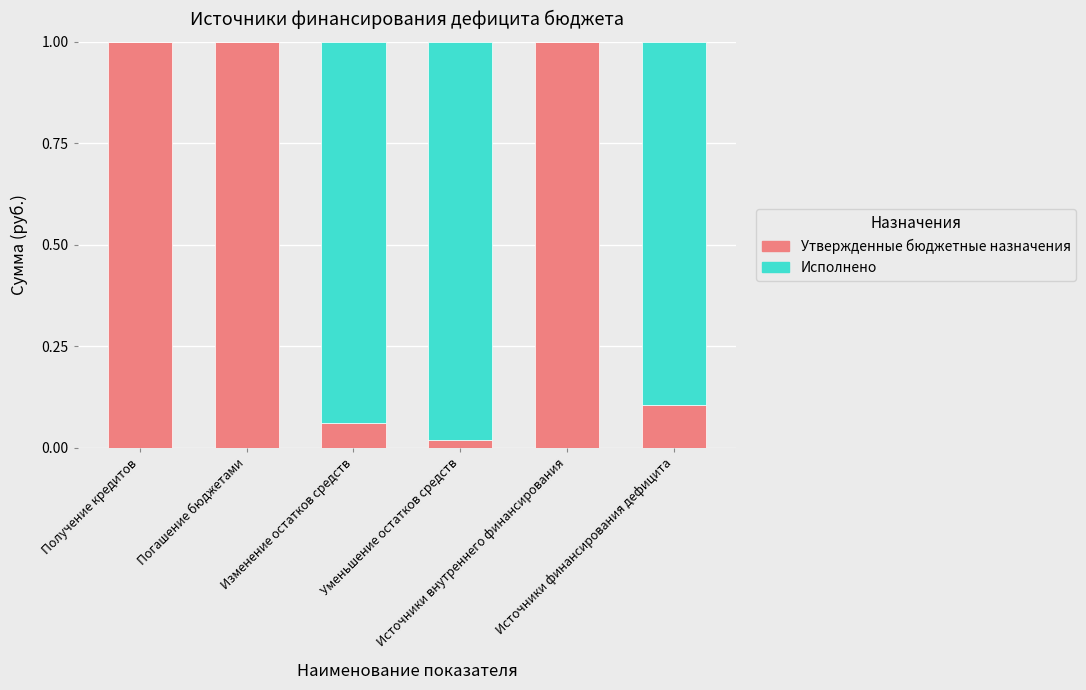

What are all the series names shown in the legend?

Утвержденные бюджетные назначения, Исполнено